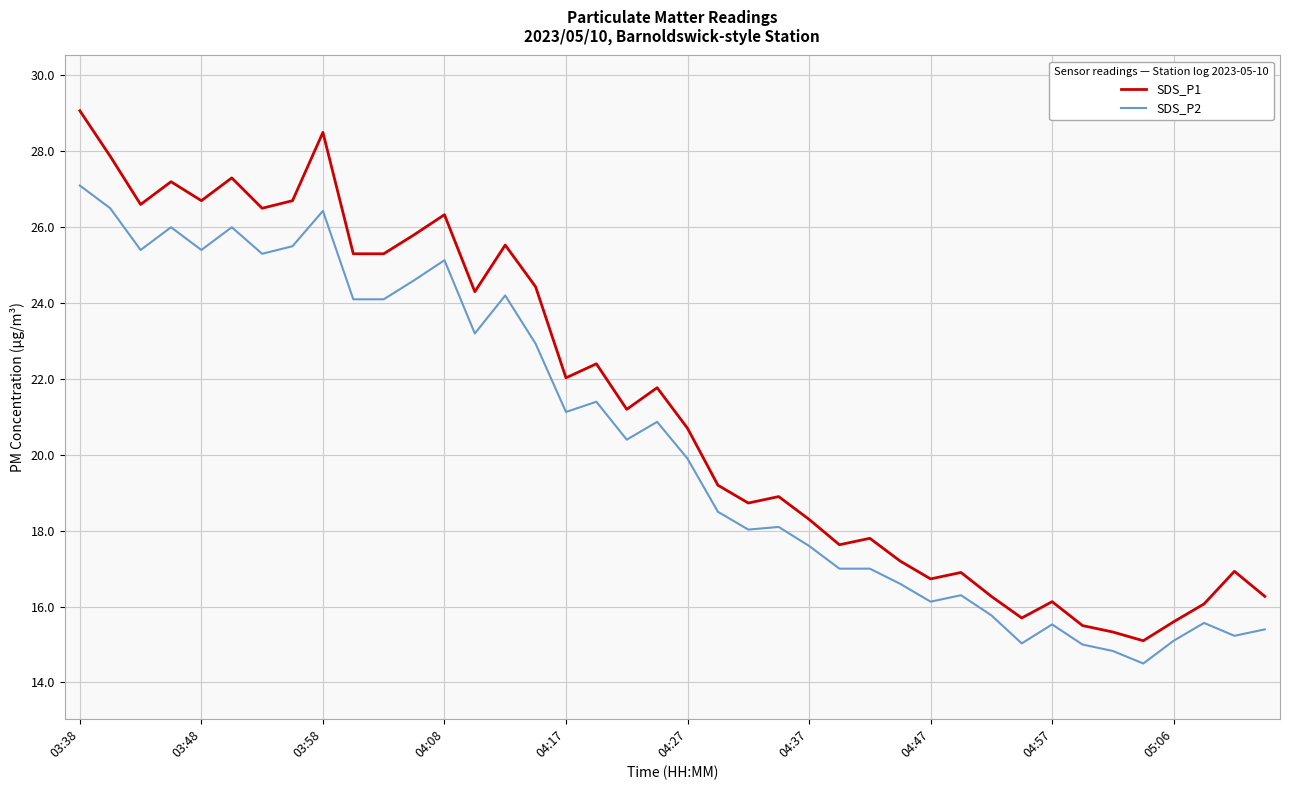

Rank the series by their maximum value, from lowest to highest.

SDS_P2, SDS_P1